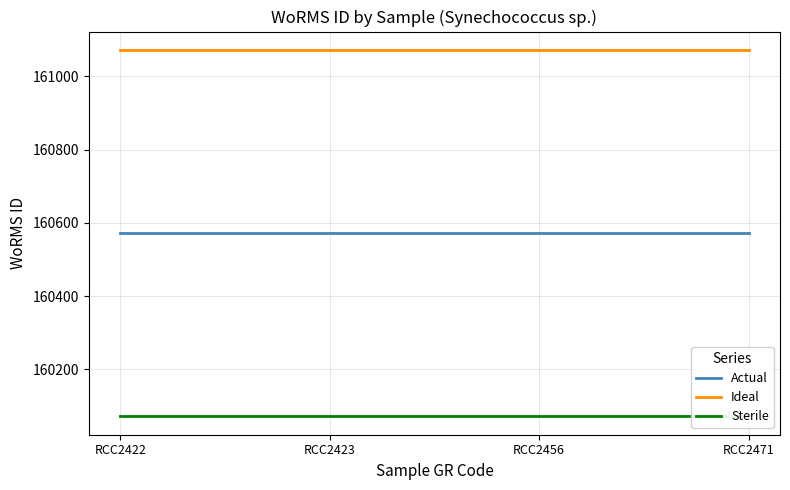

Which category has the highest value in the Actual series?

RCC2422